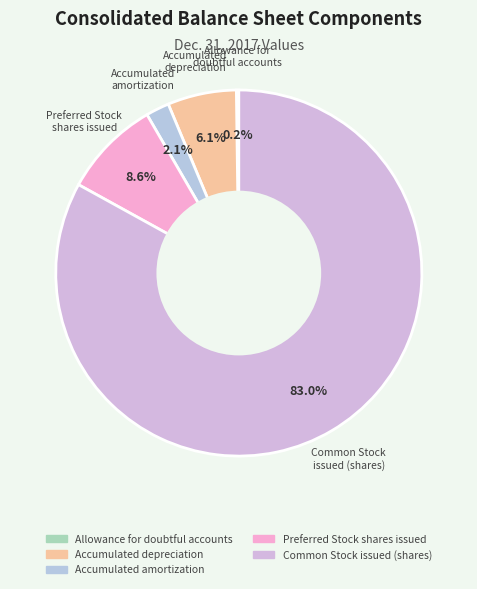

Which slice represents more than half of the pie?

Common Stock issued (shares)